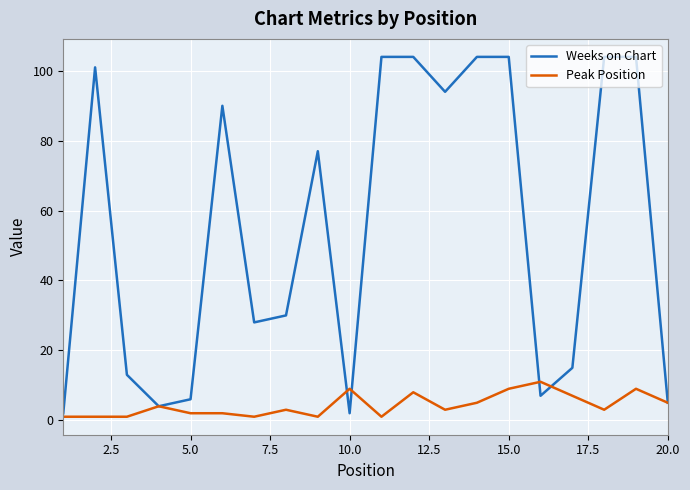

How many lines are shown in the chart?

2